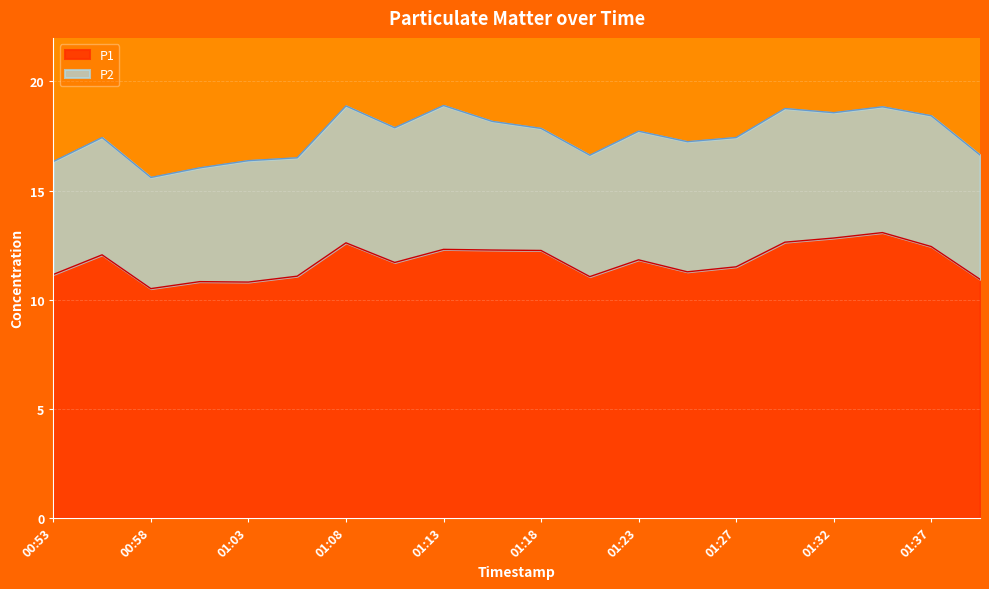

Which category has the lowest value across all series?

00:58